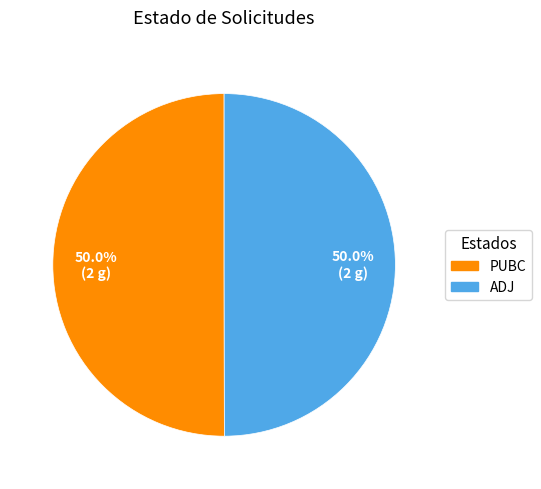

What portion of the pie excludes ADJ?

50.0%